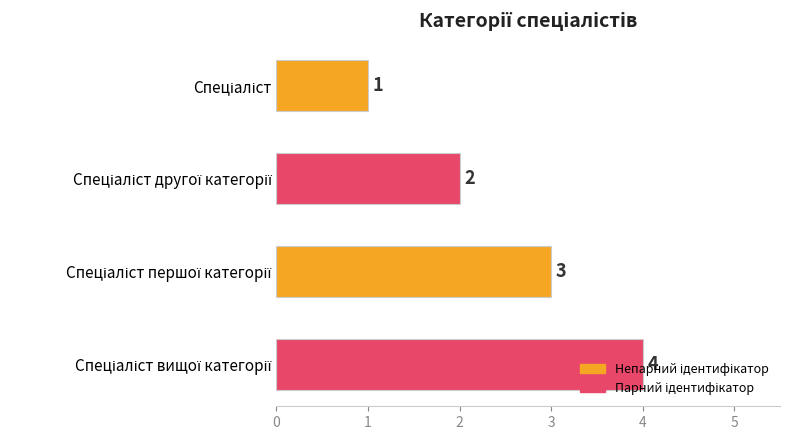

Count the values in the range 2 to 4.

3